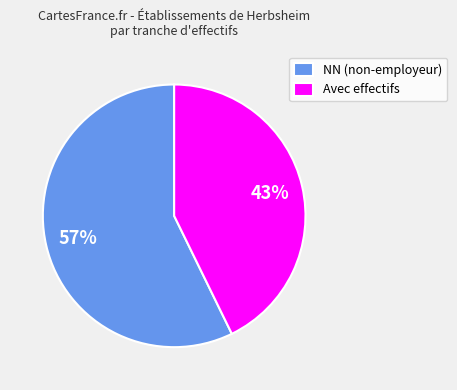

How many segments does this pie chart have?

2